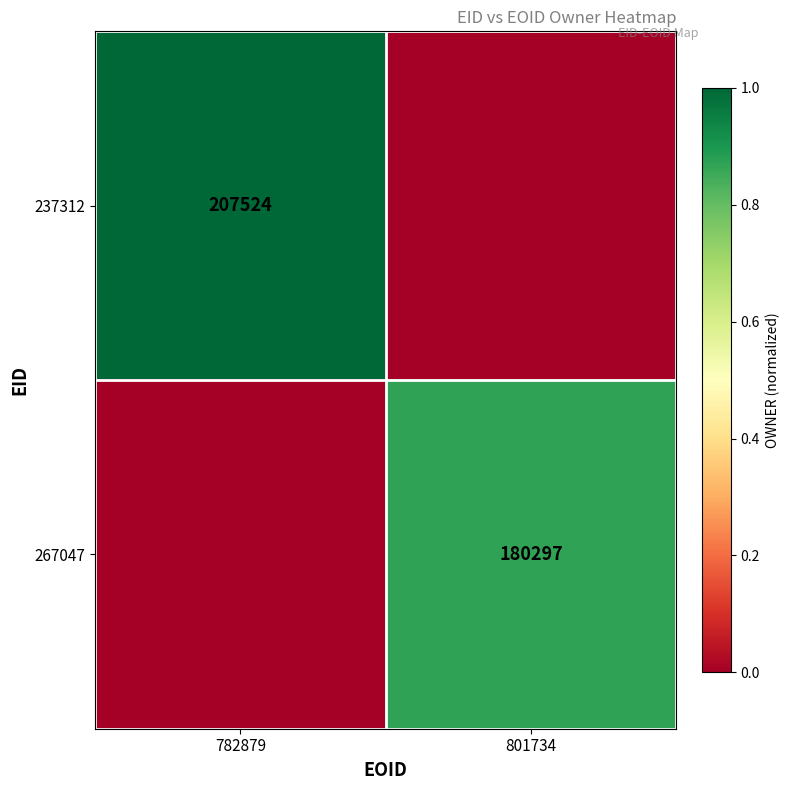

True or false: 267047 has a value of 0.2 at 801734.

False